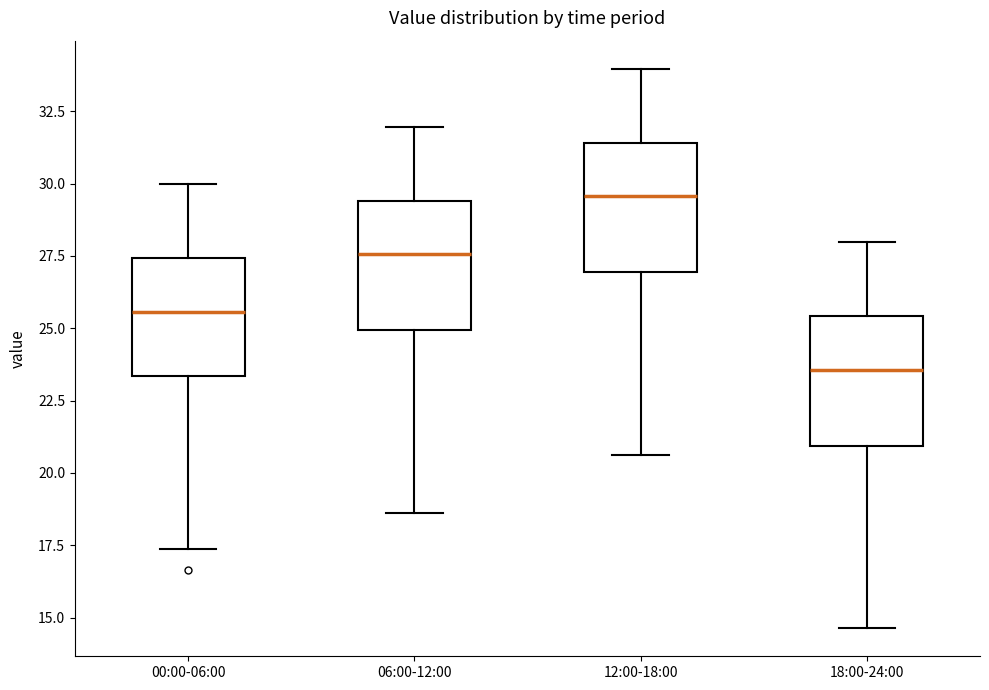

Reading left to right, read every box against the y-axis: the position of its median line, the range the box covers, and the ends of its whiskers. The values are not printed on the chart, so give them approximately, as read against the axis.

00:00-06:00: median 25.5, box 23.5 to 27.5, whiskers 17.5 to 30.0
06:00-12:00: median 27.5, box 25.0 to 29.5, whiskers 18.5 to 32.0
12:00-18:00: median 29.5, box 27.0 to 31.5, whiskers 20.5 to 34.0
18:00-24:00: median 23.5, box 21.0 to 25.5, whiskers 14.5 to 28.0